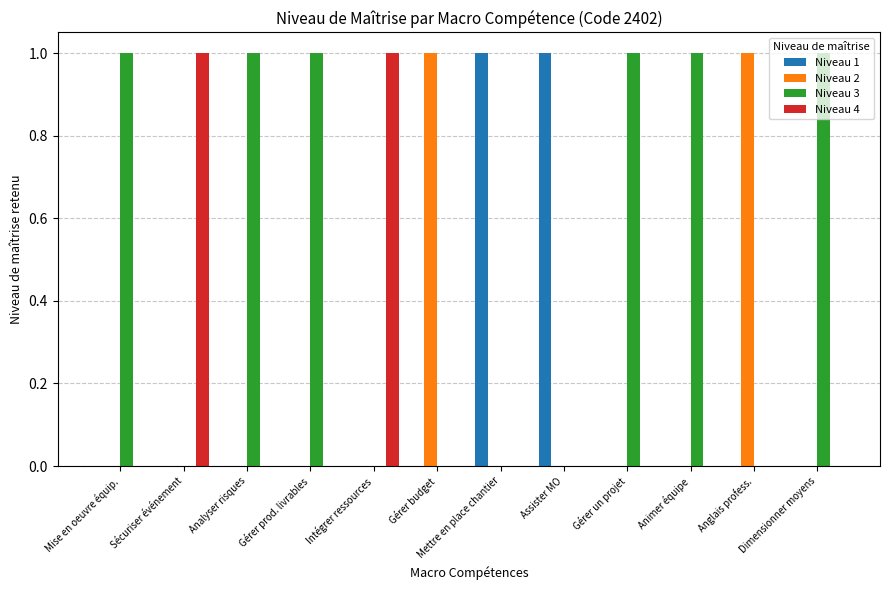

Read the Niveau 3 value at Animer équipe.

1